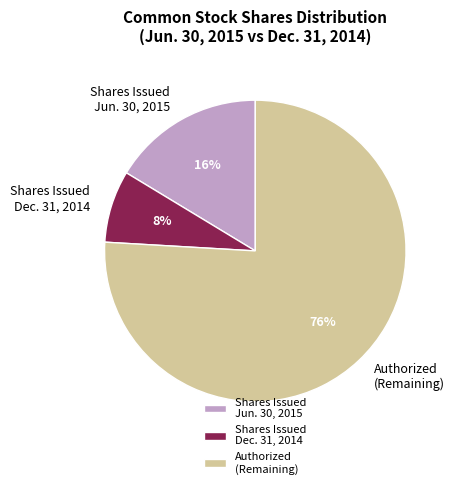

What percentage is the Authorized (Remaining) slice, to the nearest percent?

76%